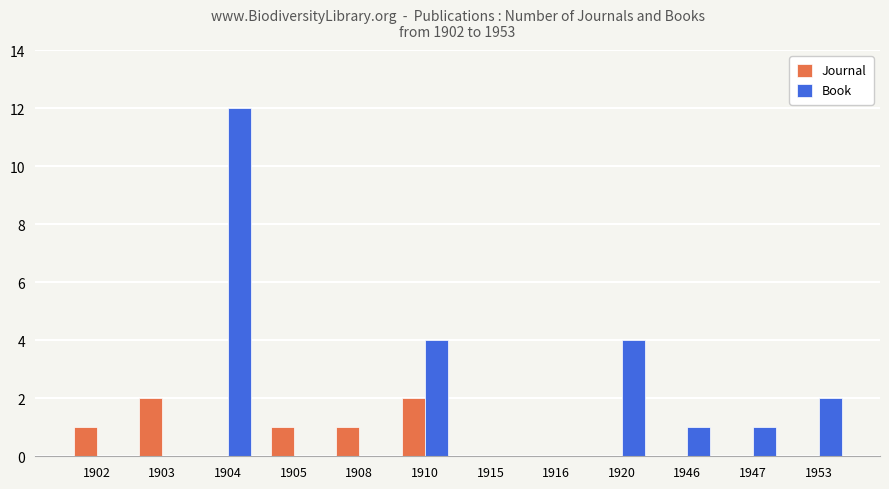

At which category is the sum across all series the highest?

1904